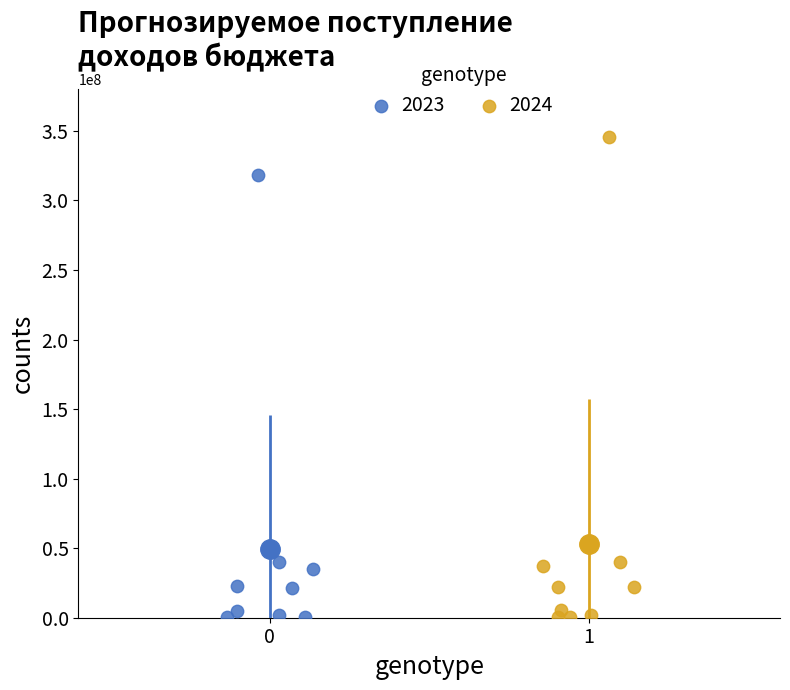

What are all the series names shown in the legend?

2023, 2024